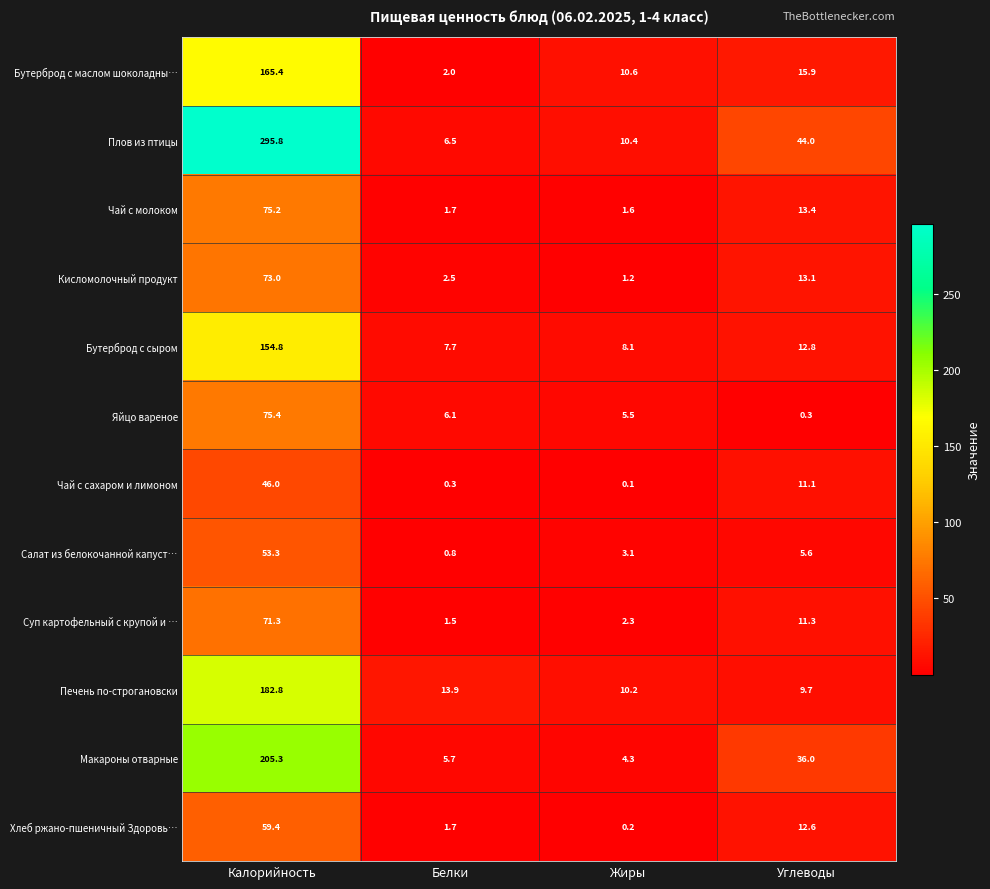

What is the sum of the Печень по-строгановски values at Углеводы and Жиры?

19.9